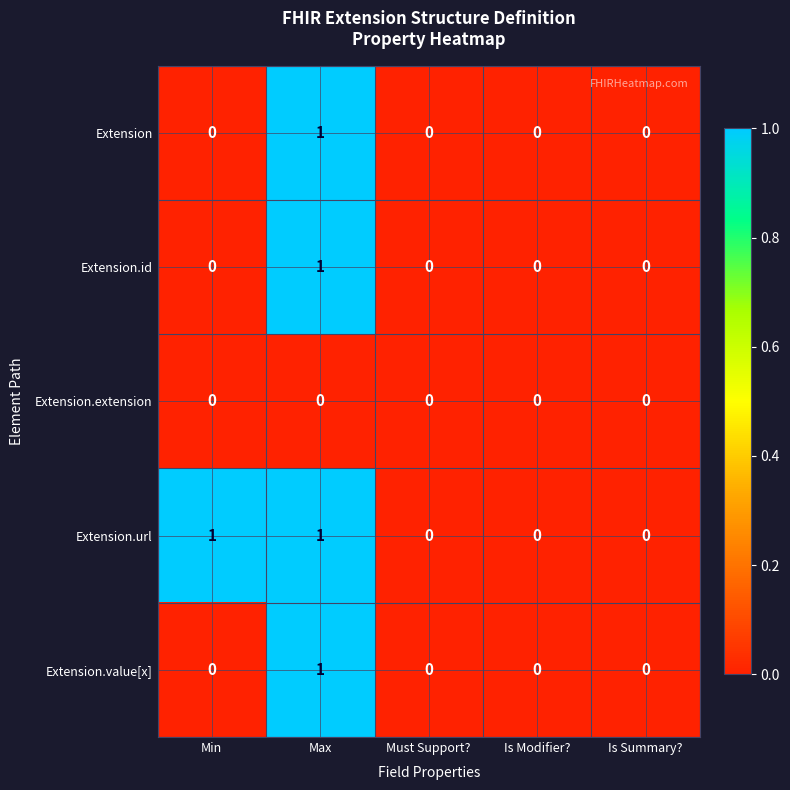

How many values in Extension are above zero?

1